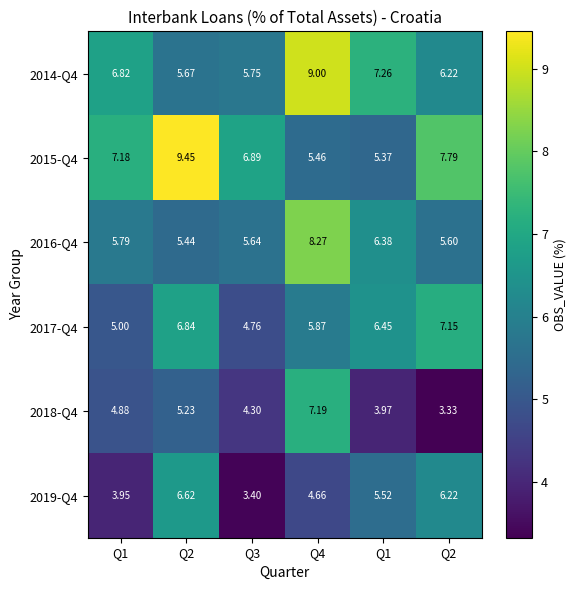

Which series has the largest total across all categories?

2015-Q4